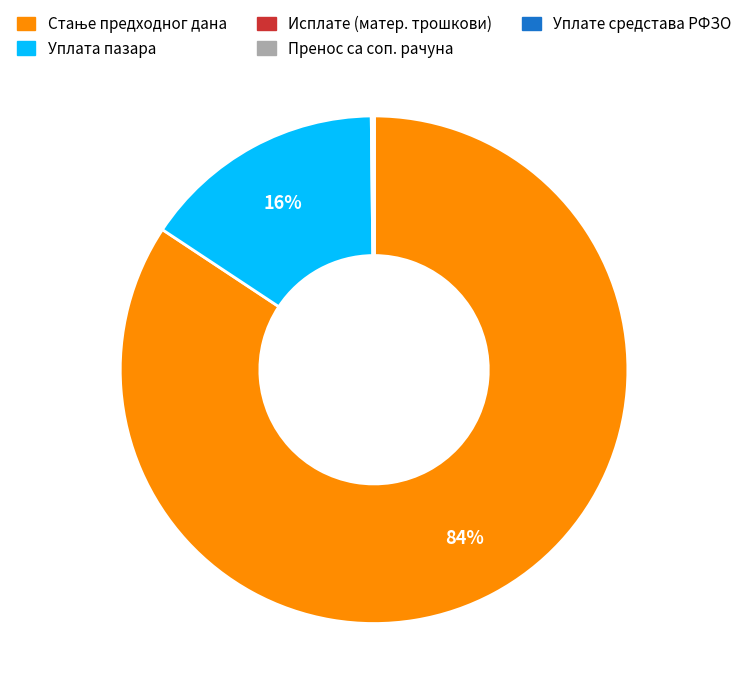

Is there a majority slice in this chart?

Yes